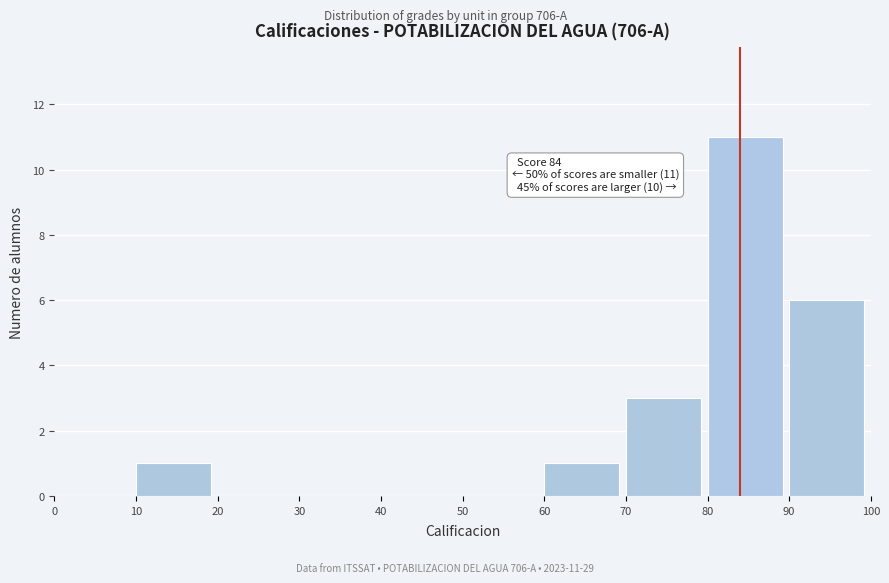

Over which range of the x-axis is the bar tallest?

80 to 90